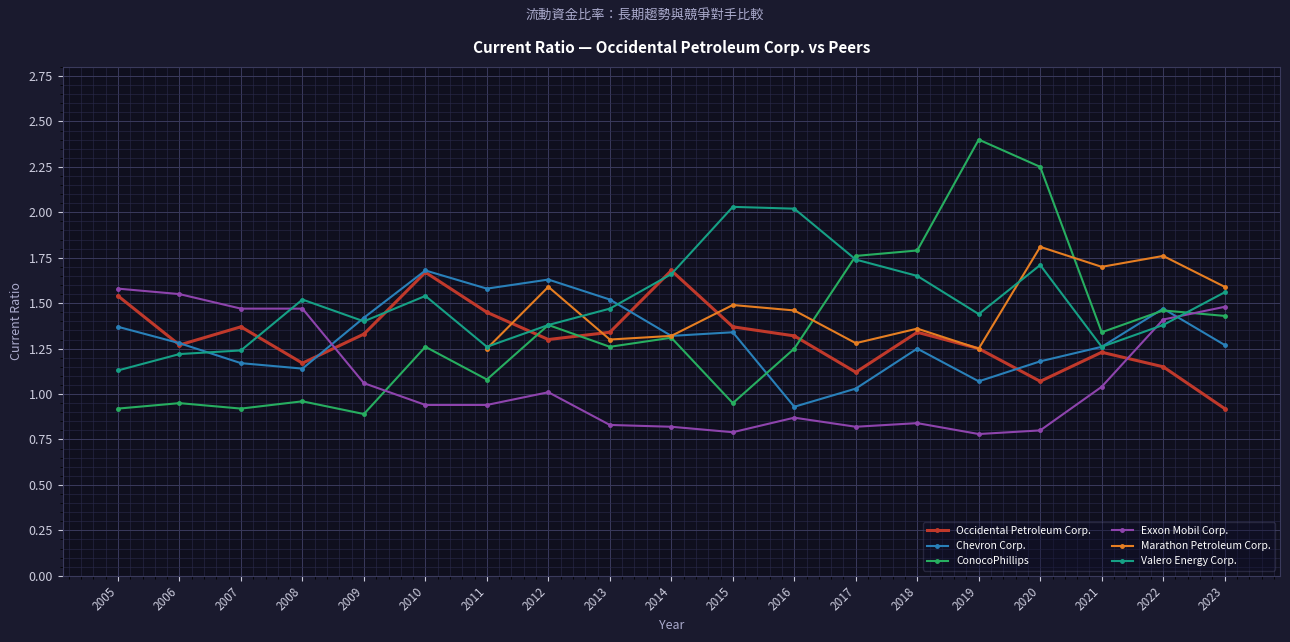

List the labels in order of Exxon Mobil Corp. value, smallest first.

2019, 2015, 2020, 2014, 2017, 2013, 2018, 2016, 2010, 2011, 2012, 2021, 2009, 2022, 2007, 2008, 2023, 2006, 2005